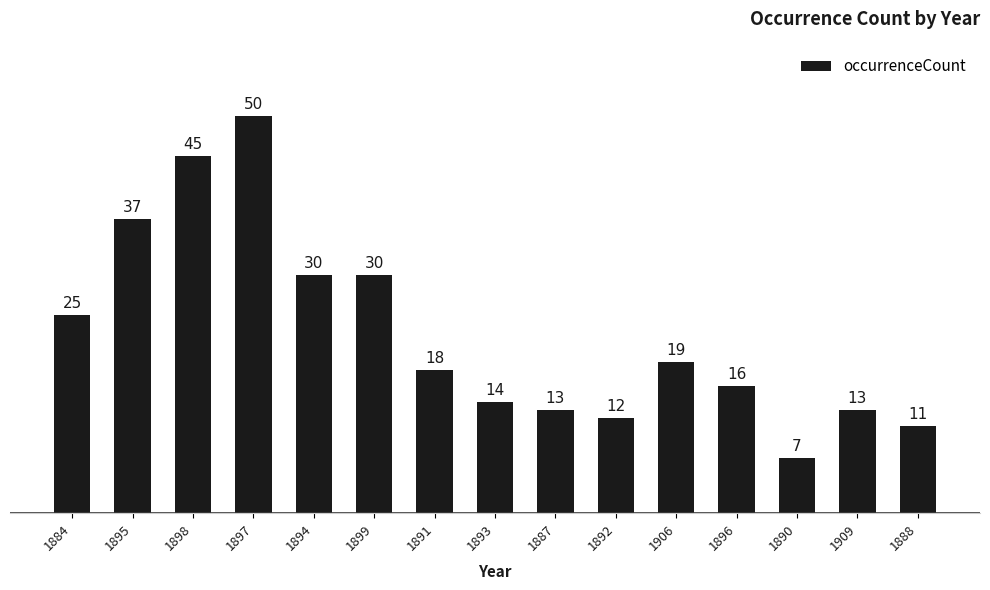

What is the sum of the values at 1898 and 1895?

82